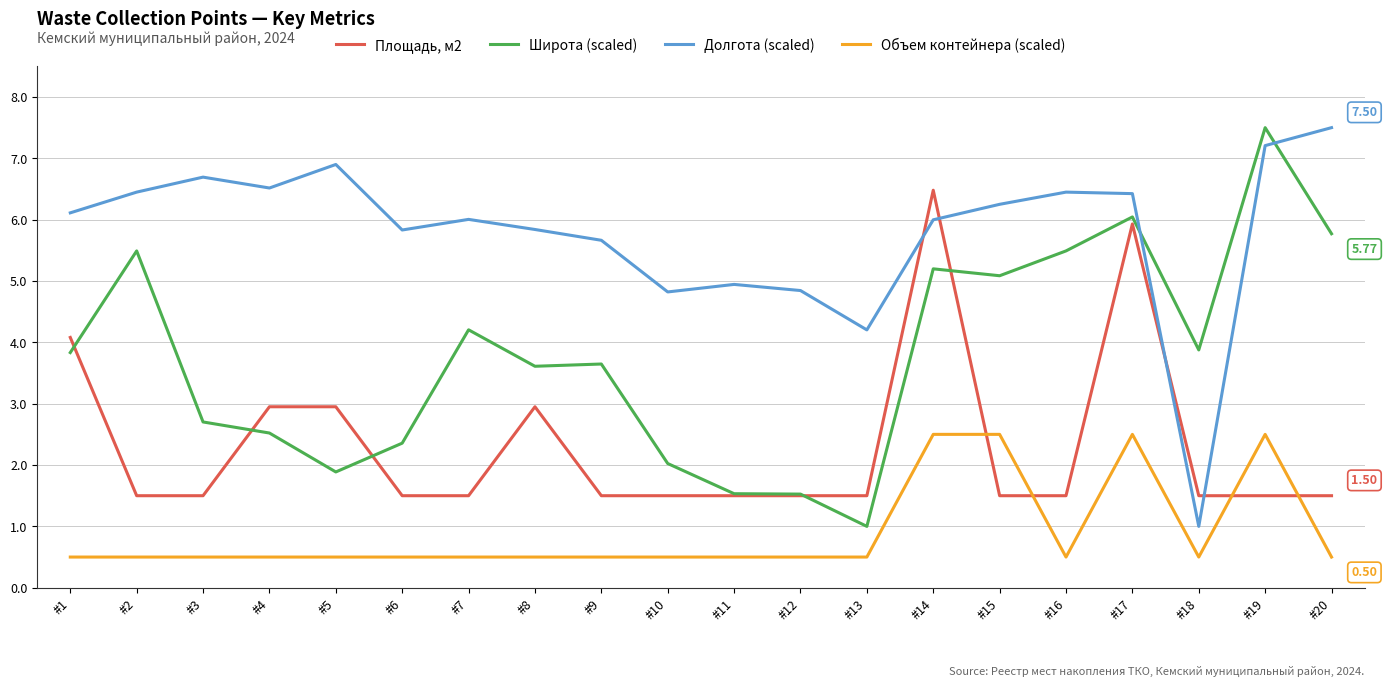

List the series in order of their overall mean, lowest first.

Объем контейнера (scaled), Площадь, м2, Широта (scaled), Долгота (scaled)